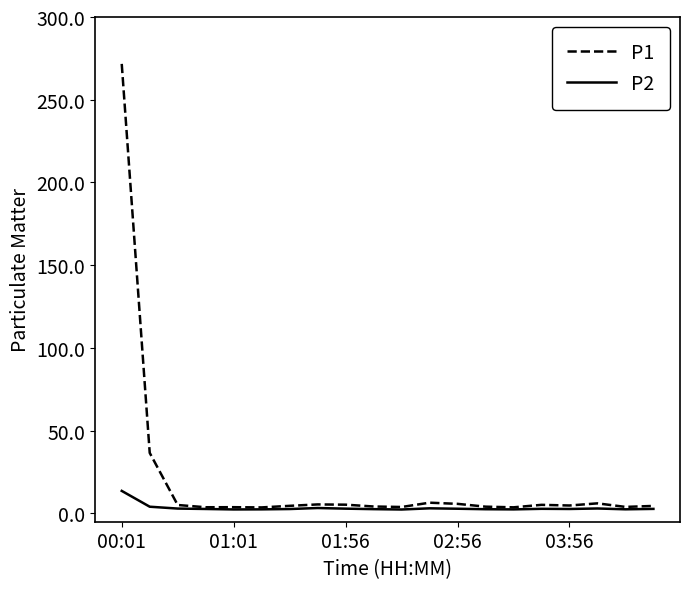

Rank the series by their average value, from lowest to highest.

P2, P1